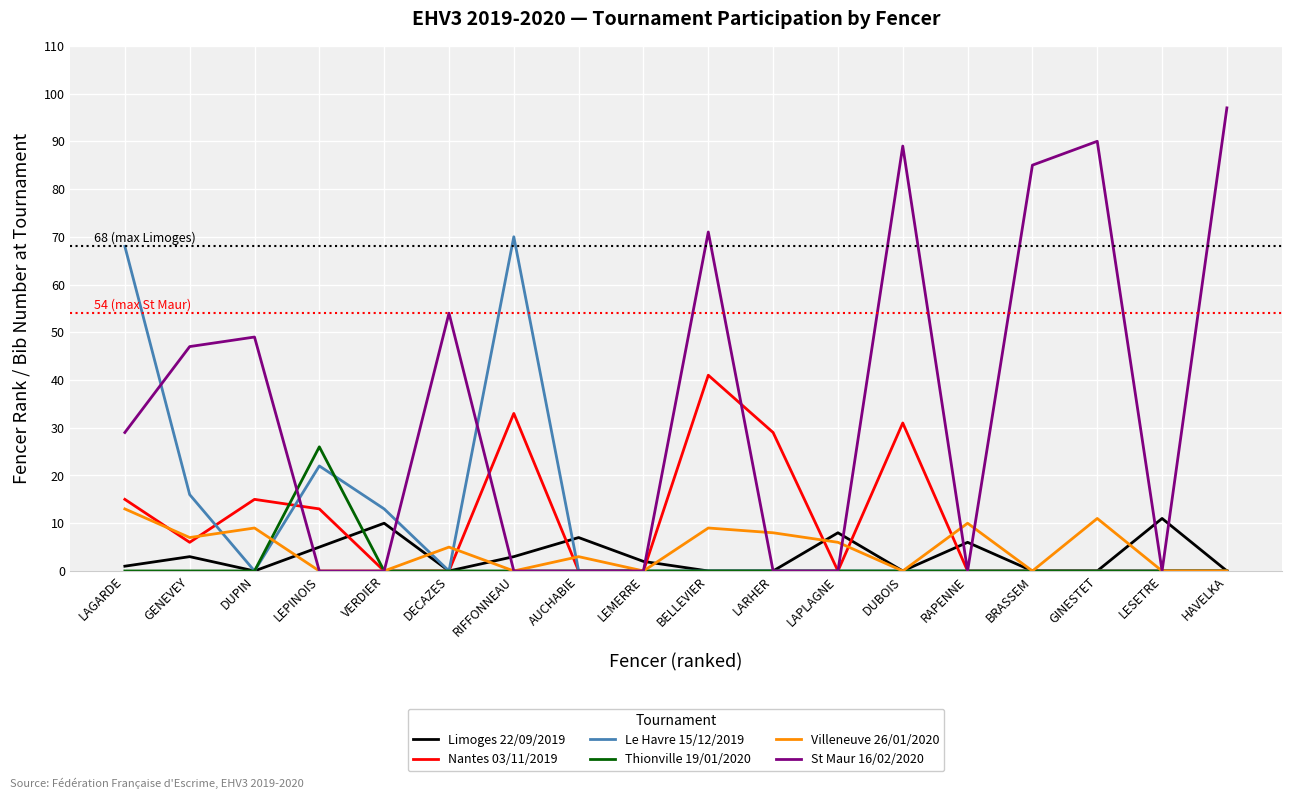

True or false: St Maur 16/02/2020 and Thionville 19/01/2020 intersect in this chart.

True